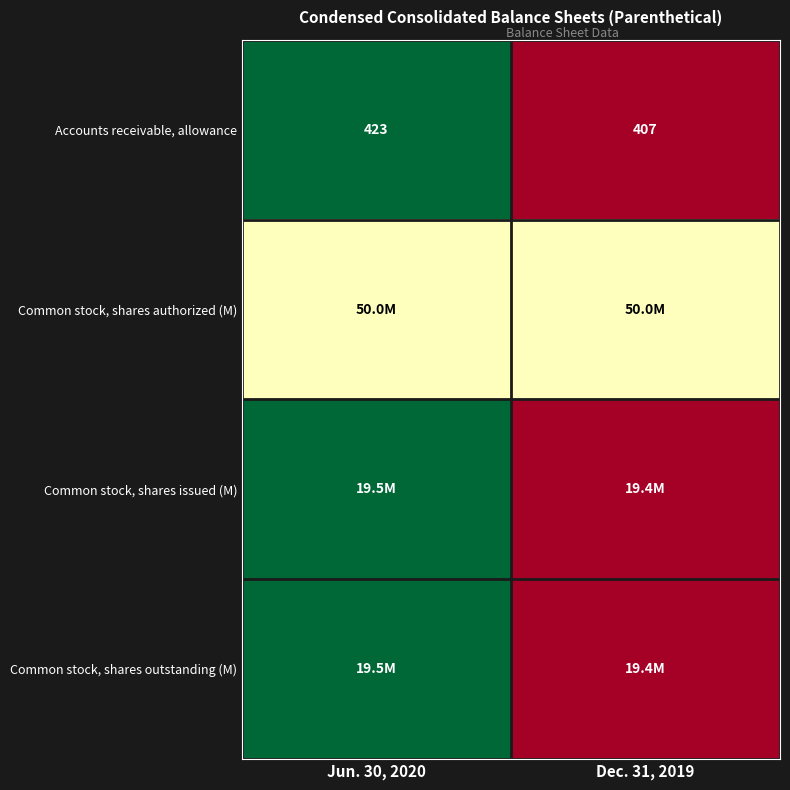

The Accounts receivable, allowance series shows 619.1 at Dec. 31, 2019. True or false?

False